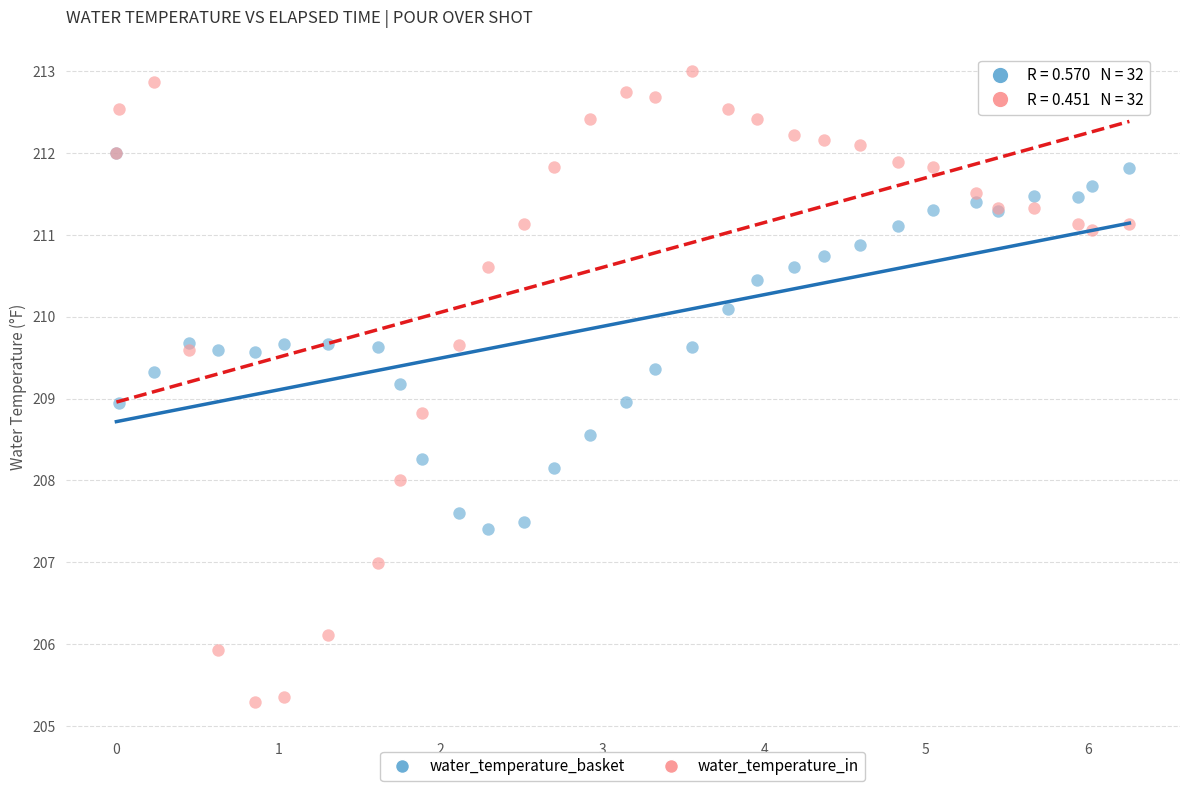

Which series has the largest Y range (max minus min)?

water_temperature_in